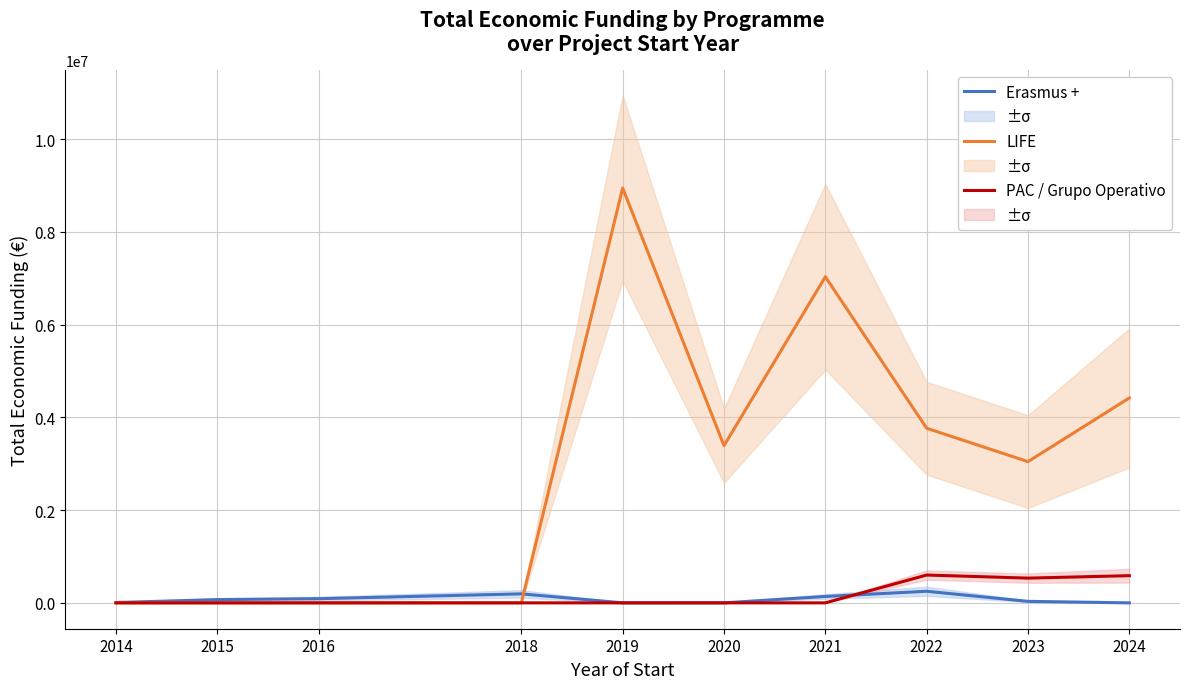

How many values in the LIFE series are below 3390078?

5